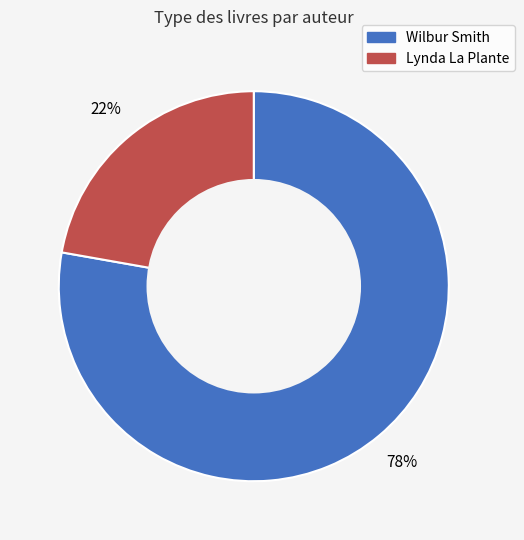

To the nearest percent, what is the difference between the largest and smallest slice percentages?

56%